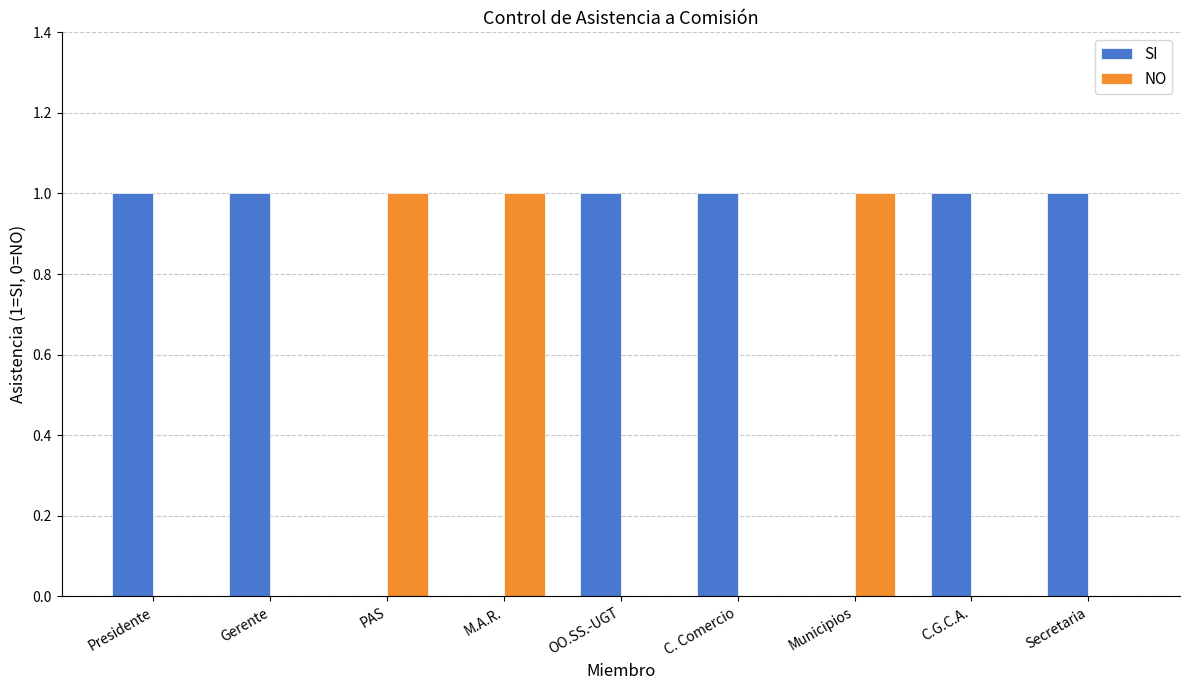

Which series has the largest total across all categories?

SI